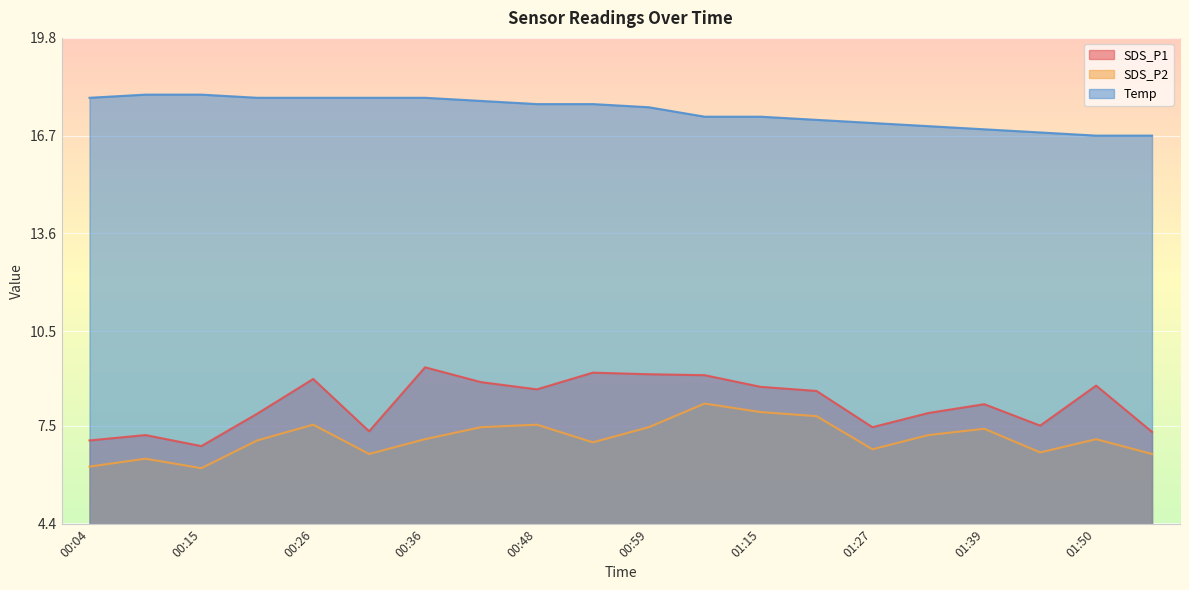

True or false: Temp has a value of 17.7 at 00:53.

True